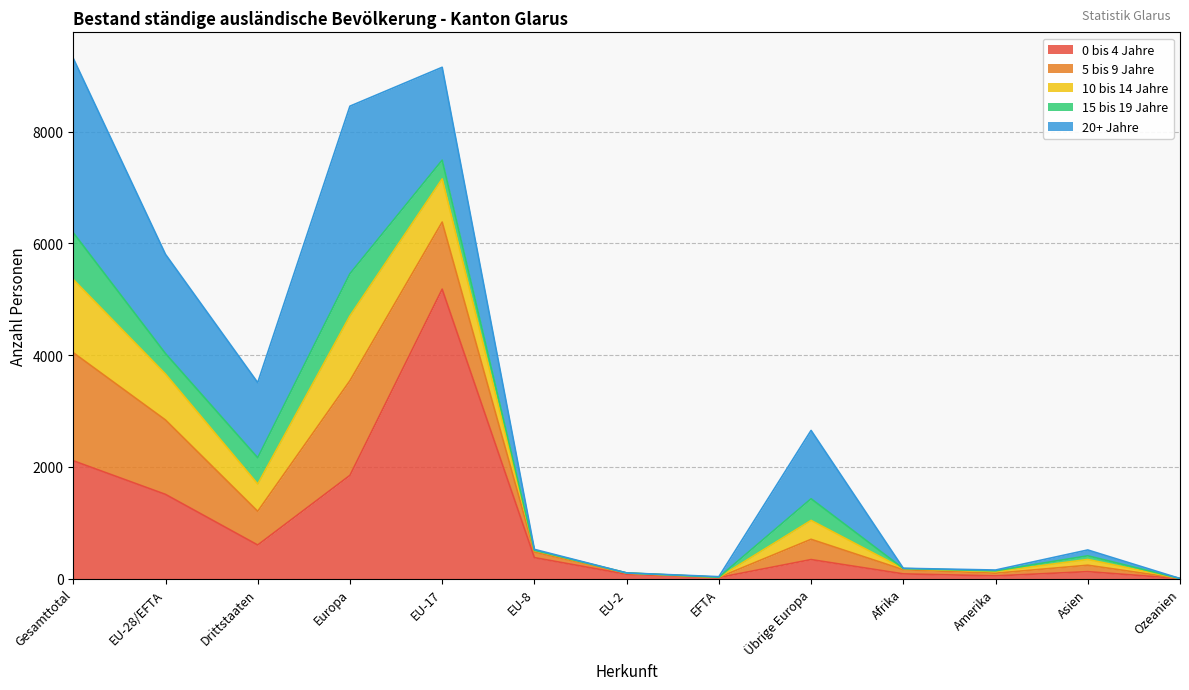

The 20+ Jahre series shows 0 at Ozeanien. True or false?

True